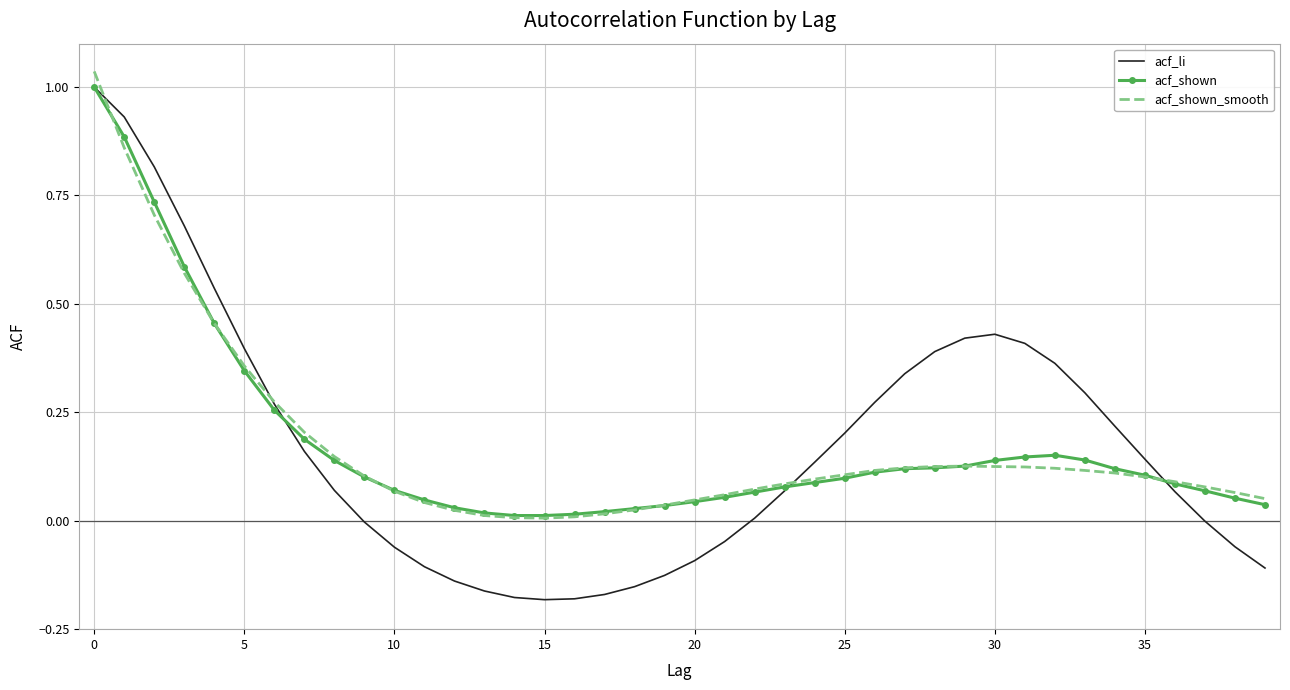

In acf_li, how many points are higher than both neighbors (excluding endpoints)?

1